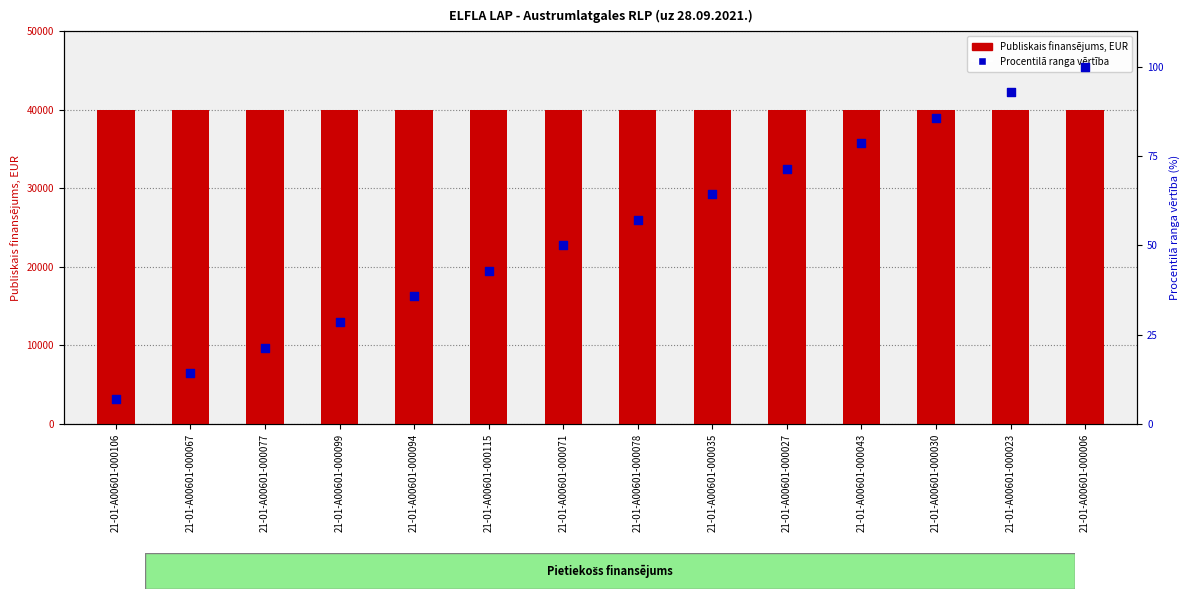

Is the value of Procentilā ranga vērtība at 21-01-A00601-000115 greater than the value of Publiskais finansējums, EUR at 21-01-A00601-000027?

No